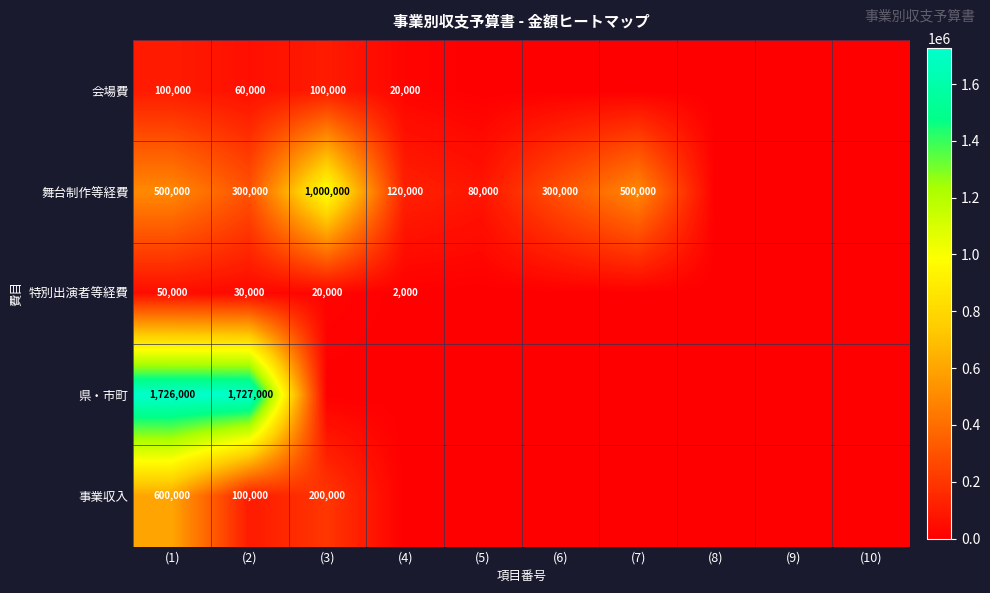

What is the difference between the highest and lowest values at (2)?

1697000